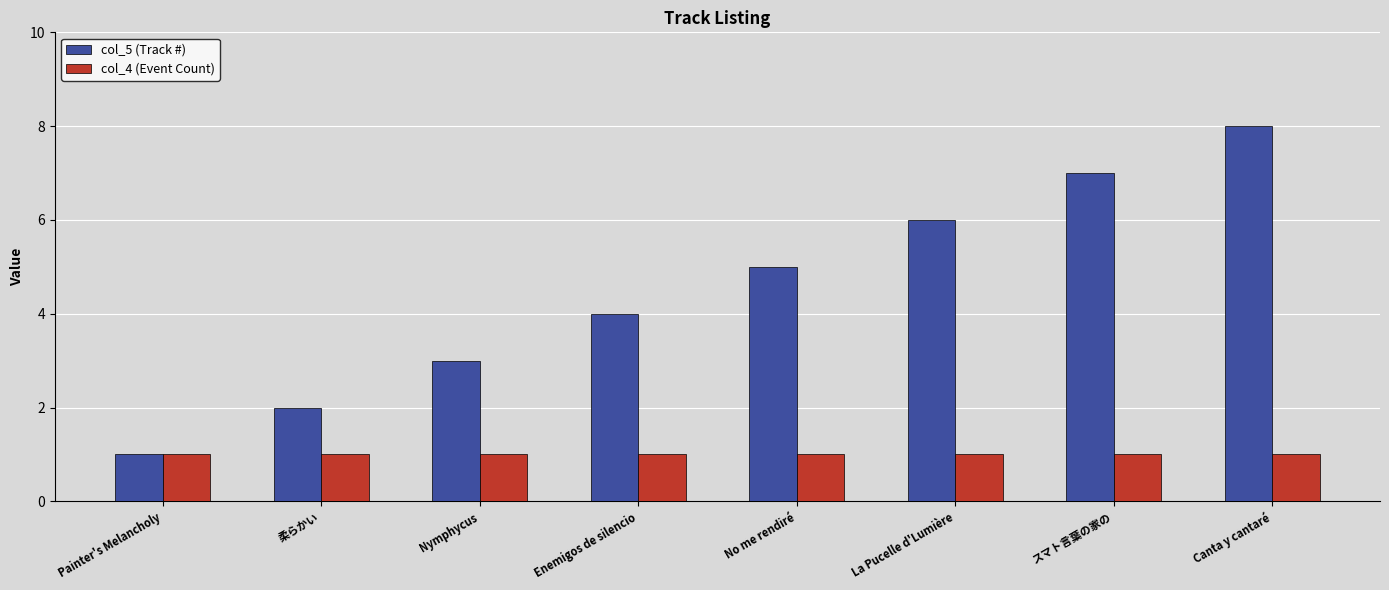

How many bars are there in each group?

2